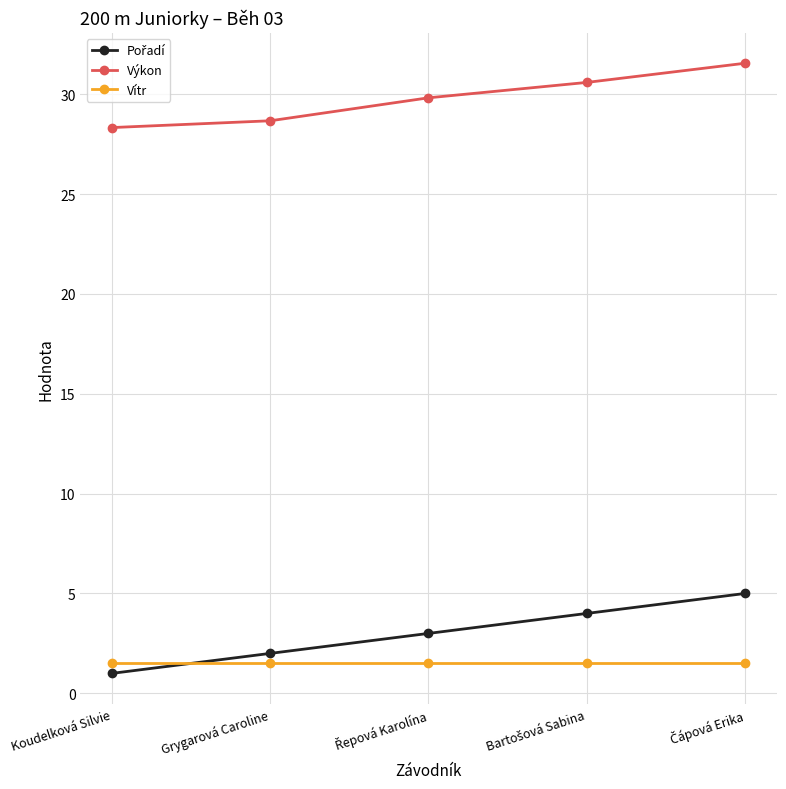

What is the value of the Vítr point at the 5th from the left?

1.5